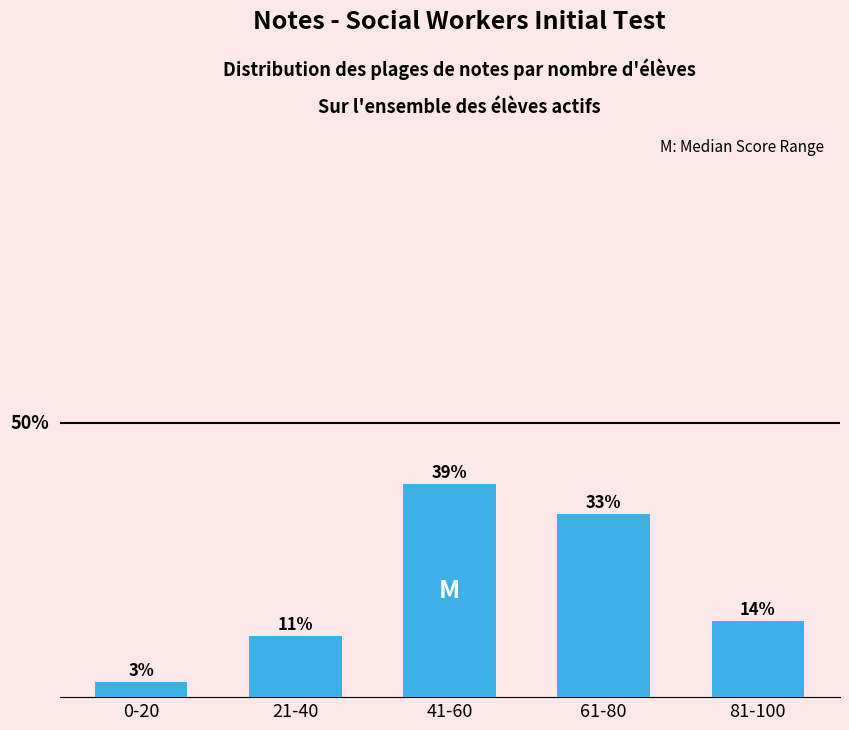

Reading right to left, extract all data points from this chart.

13.9	33.3	38.9	11.1	2.8